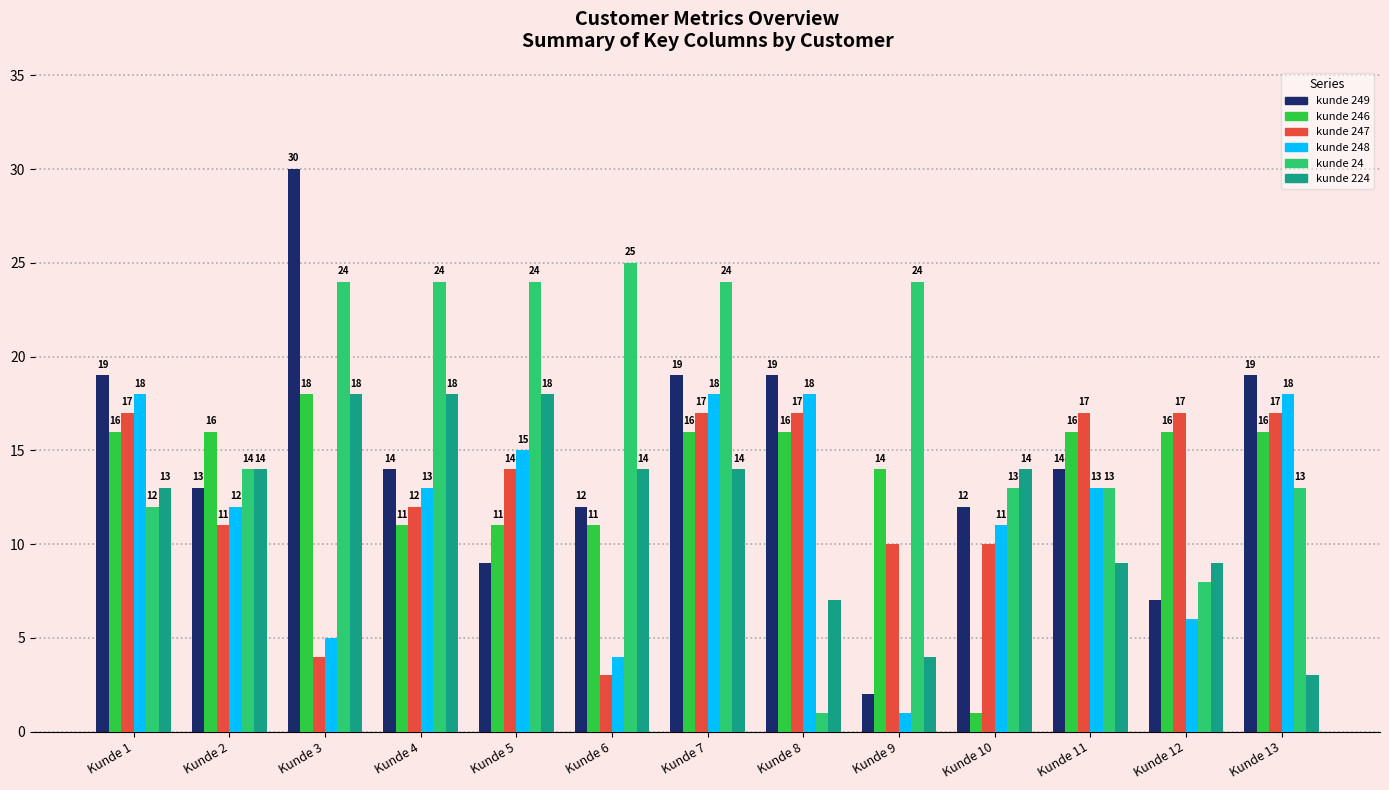

What is the value of the kunde 24 bar at the 12th from the left?

8